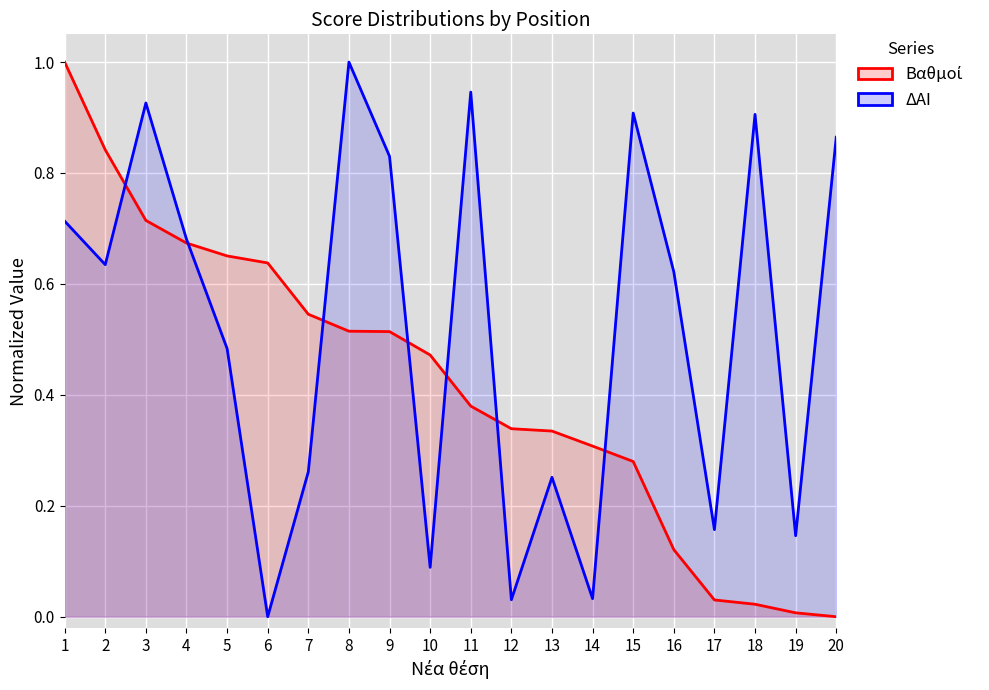

What is the difference between the Βαθμοί values at 3 and 2?

0.1